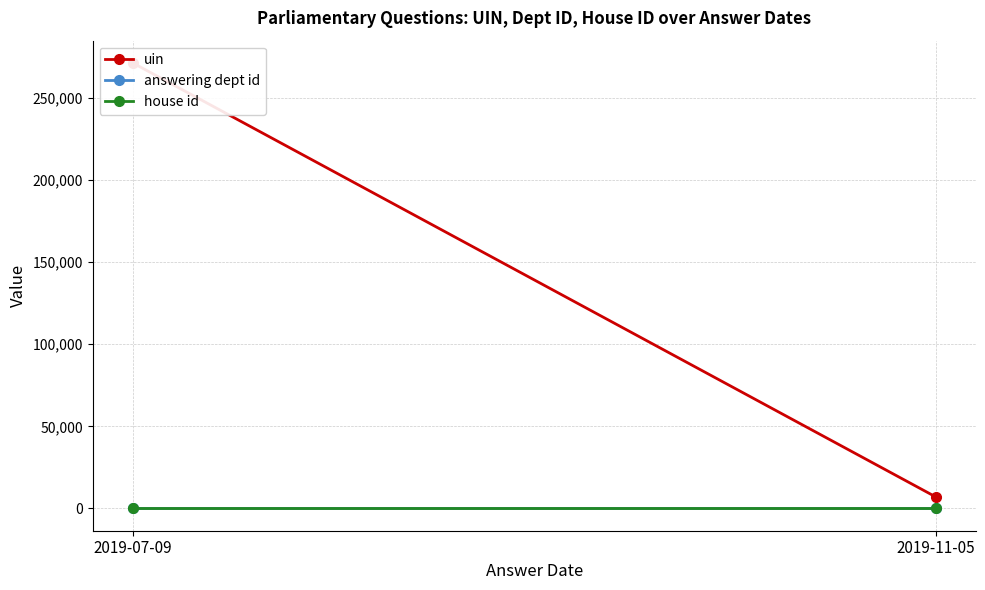

Between 2019-07-09 and 2019-11-05, which is larger?

2019-07-09